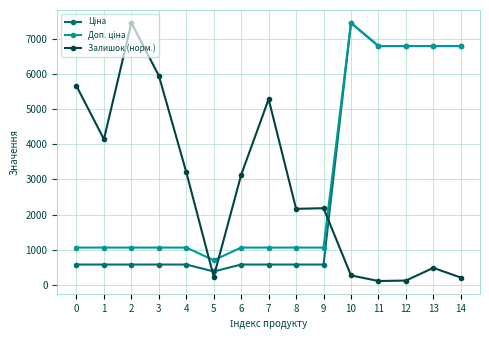

Where is the first local maximum for Залишок (норм.)?

2